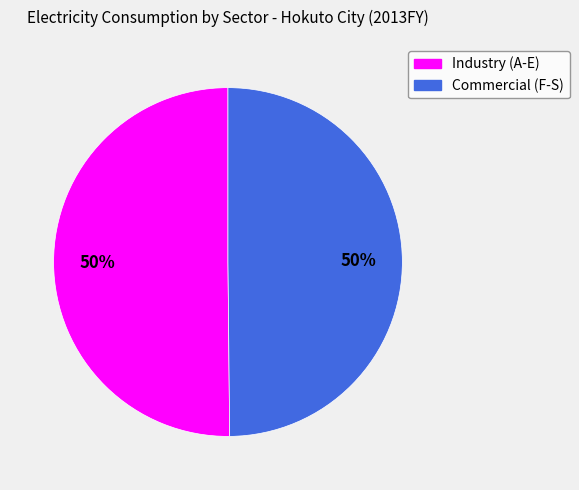

Is it true that Commercial (F-S) is 50% of the pie?

True